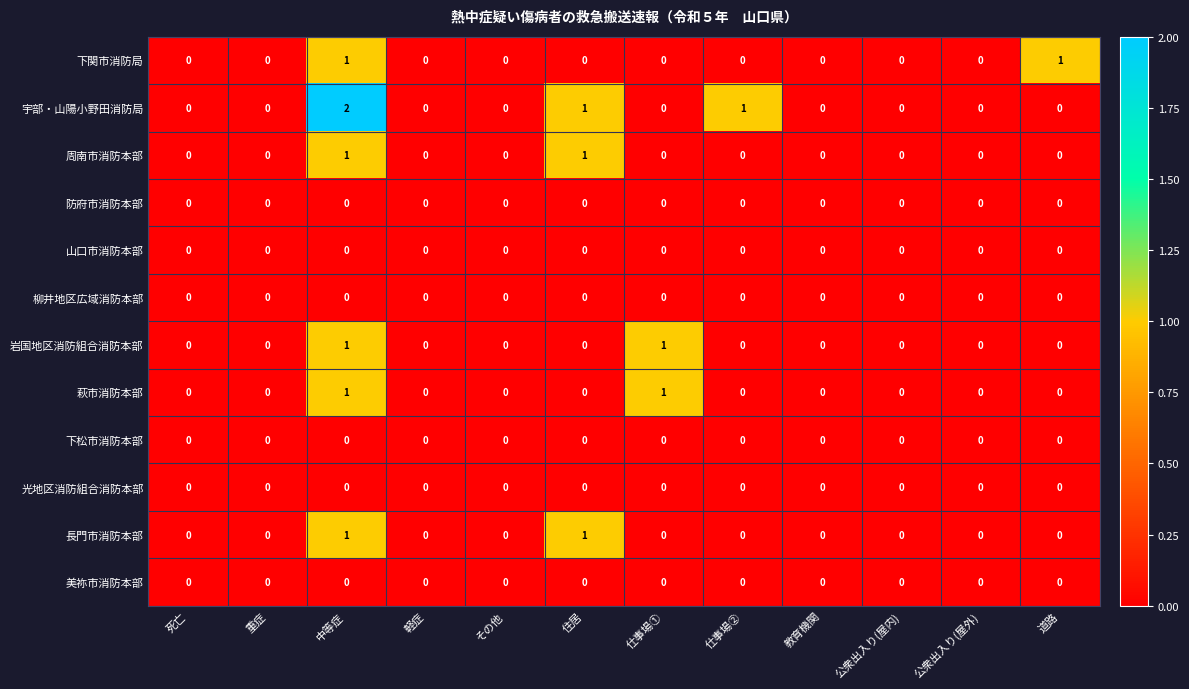

How many series are shown in this chart?

12